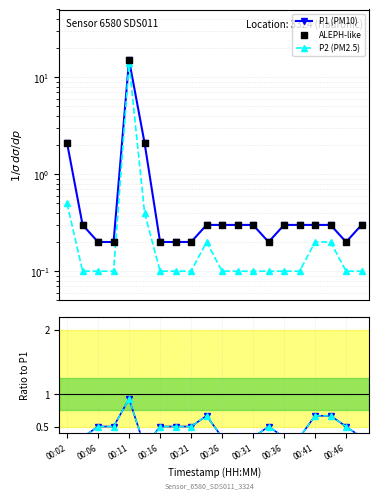

Which series has the largest Y range (max minus min)?

P1 (PM10)